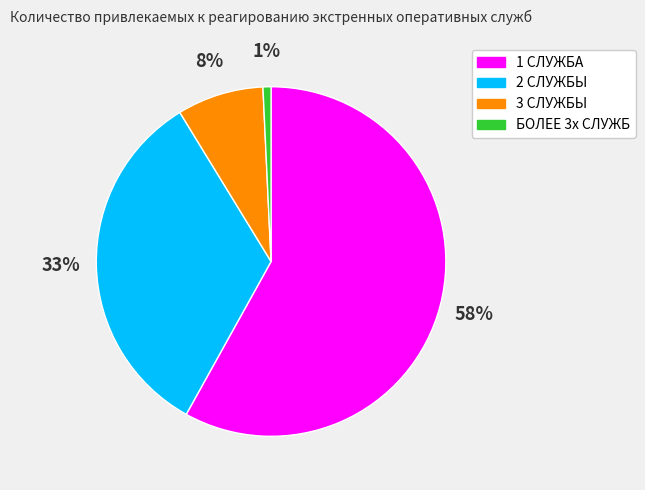

What percentage is the 2 СЛУЖБЫ slice, to the nearest percent?

33%